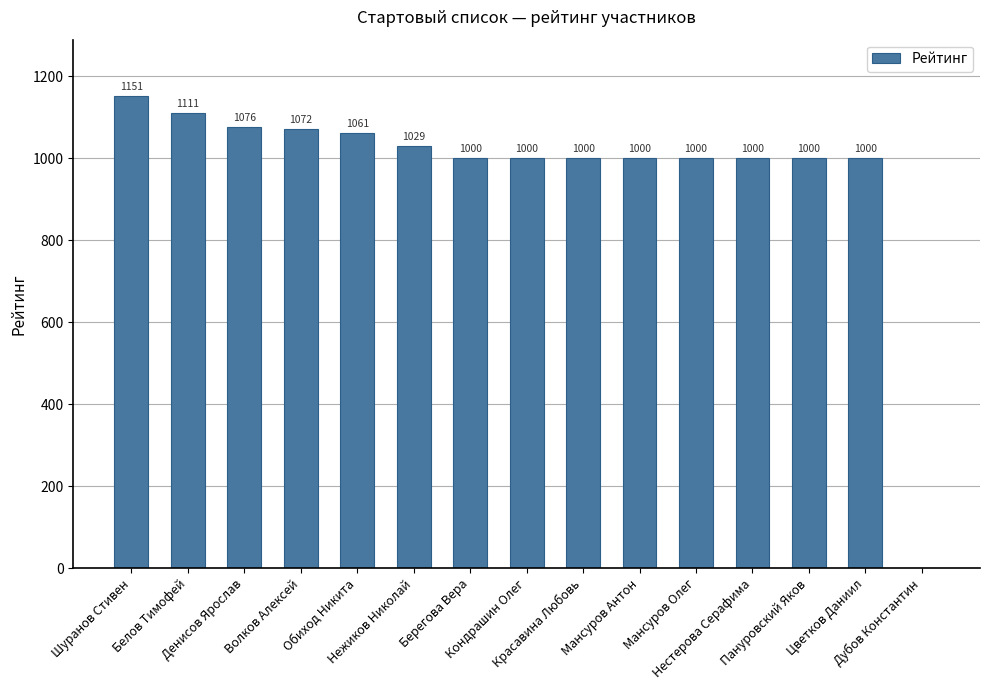

True or false: the data shows 1759 at Пануровский Яков.

False